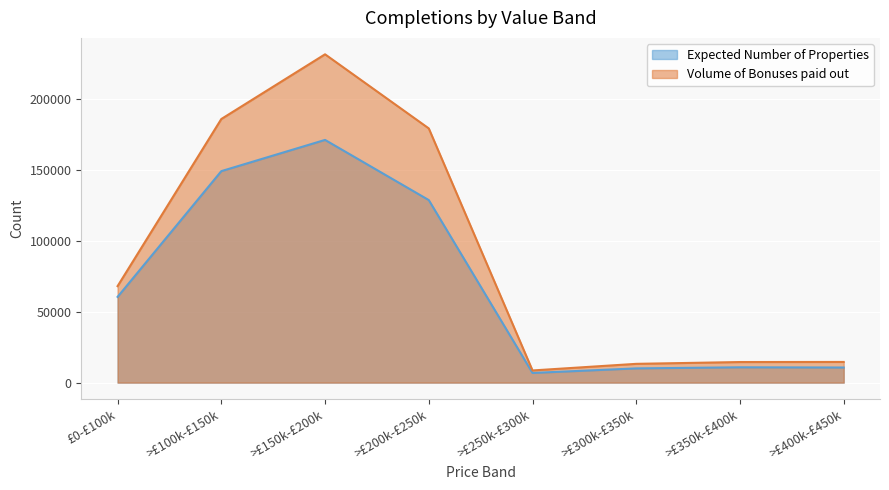

True or false: Volume of Bonuses paid out and Expected Number of Properties intersect in this chart.

False